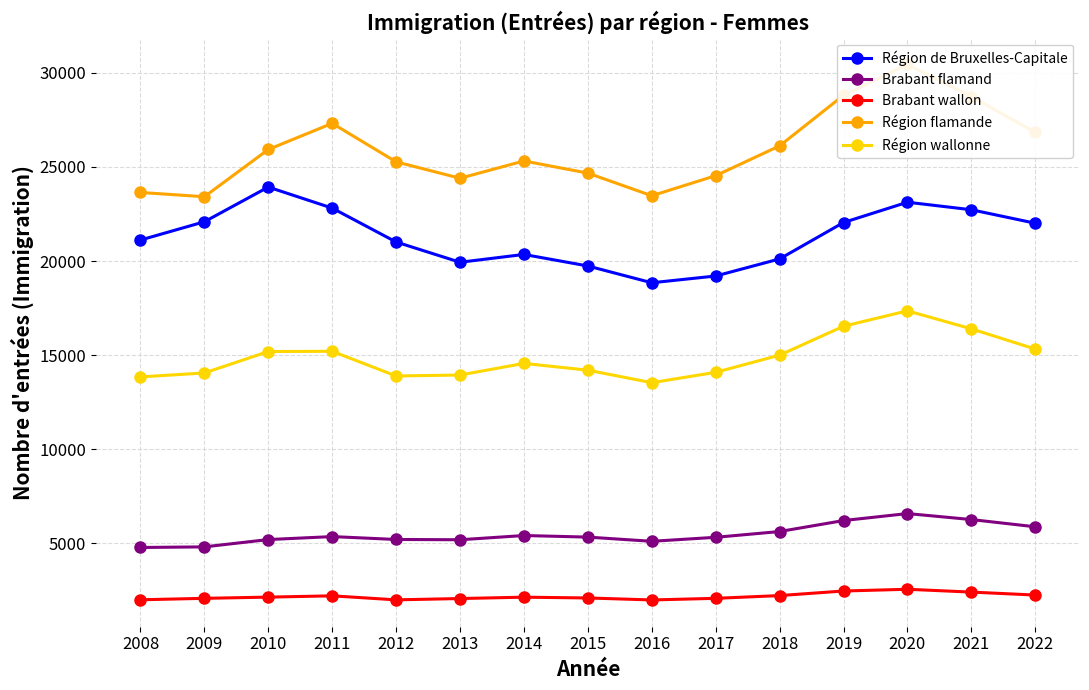

True or false: Région flamande and Brabant wallon cross at least once.

False